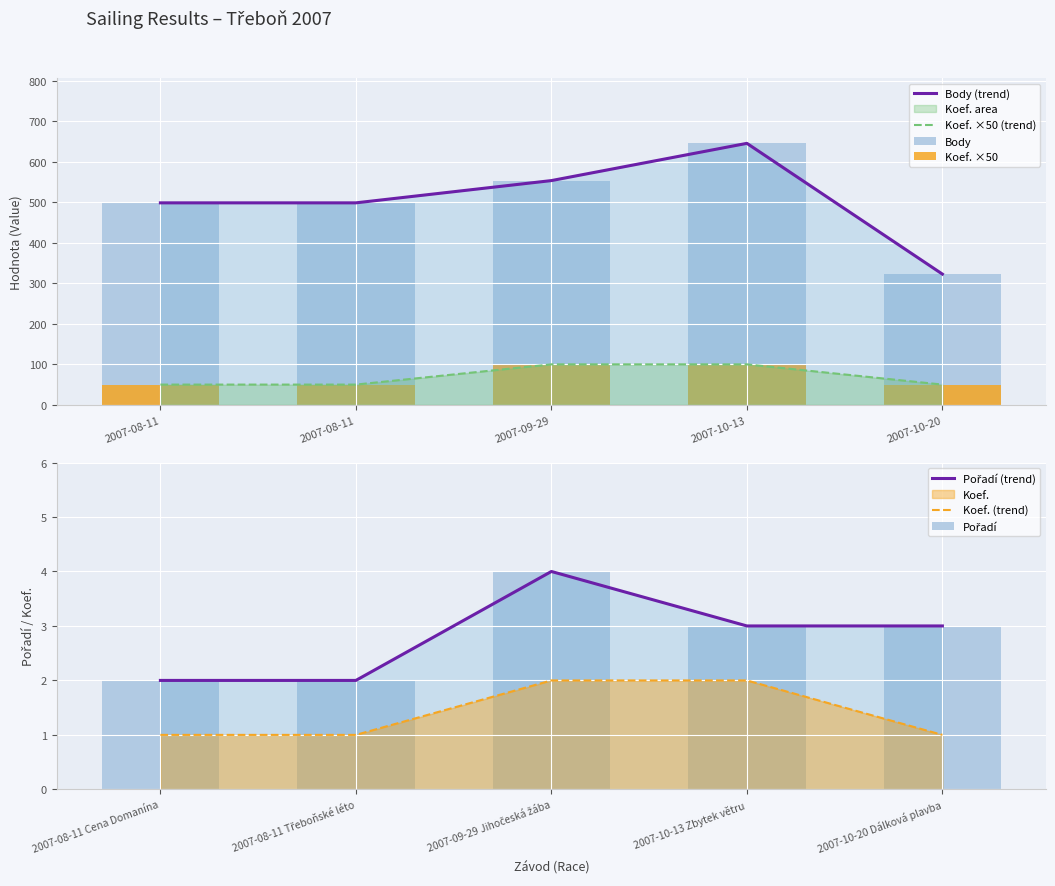

Is it true that Pořadí equals 2 at 2007-08-11 Třeboňské léto?

True